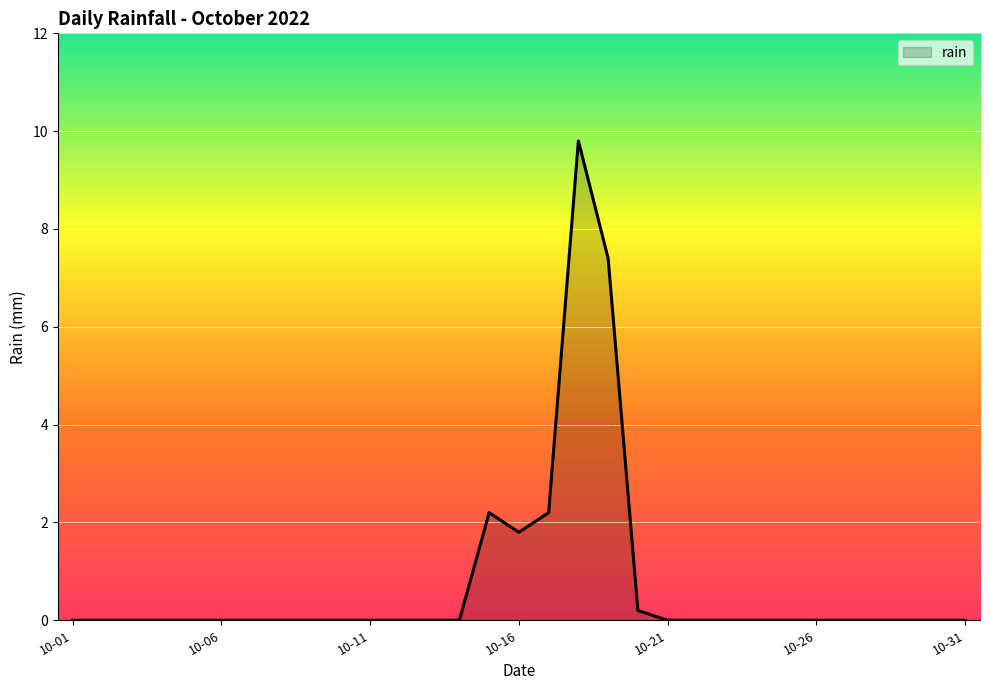

What is the difference between the maximum and minimum values?

9.8